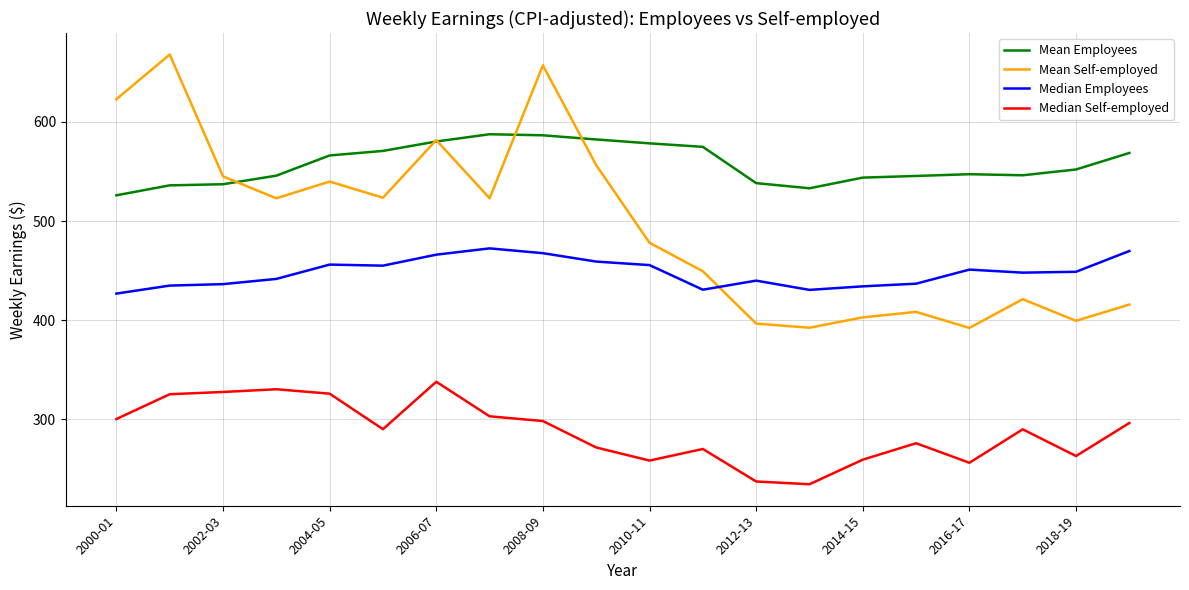

True or false: Median Self-employed has more than 1 points higher than both neighbors.

True